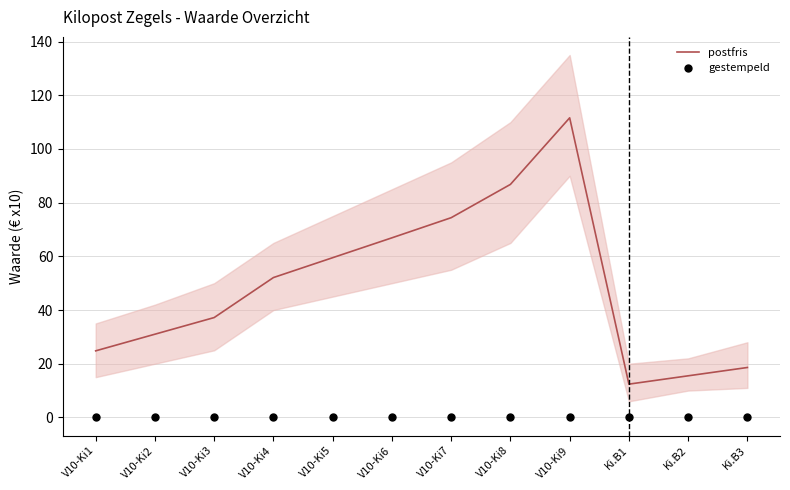

At which category is the sum across all series the highest?

V10-Ki9